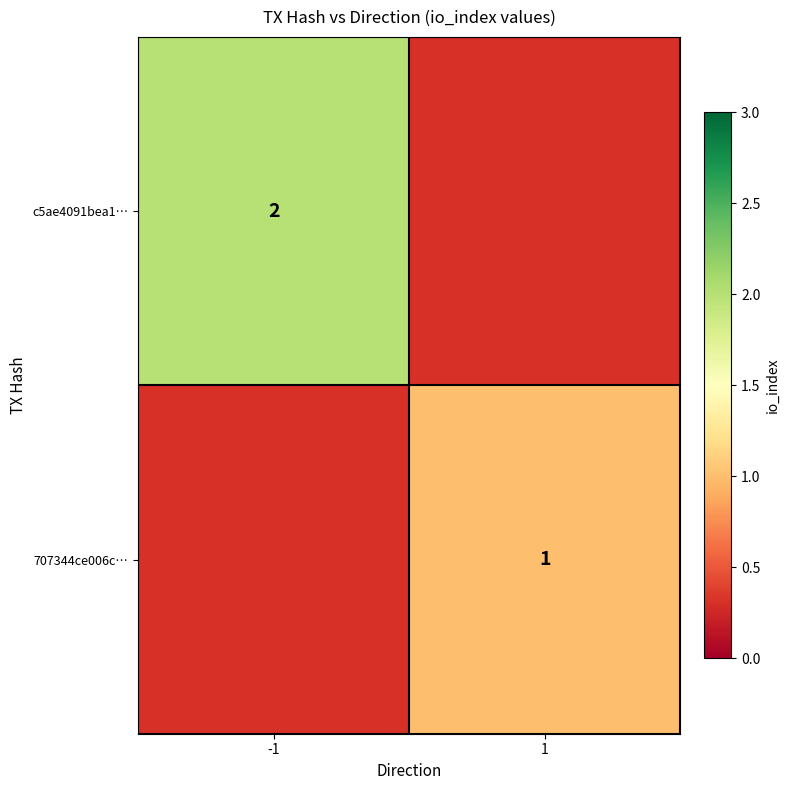

How many categories are shown in the chart?

2